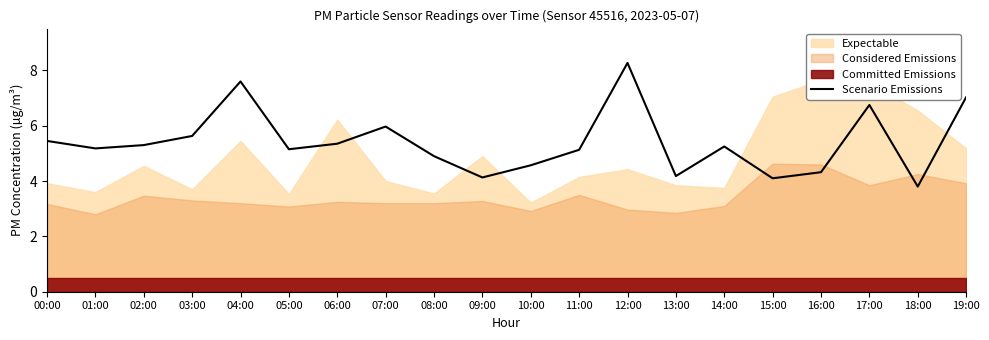

What is the change in value from 12:00 to 15:00?

-4.2